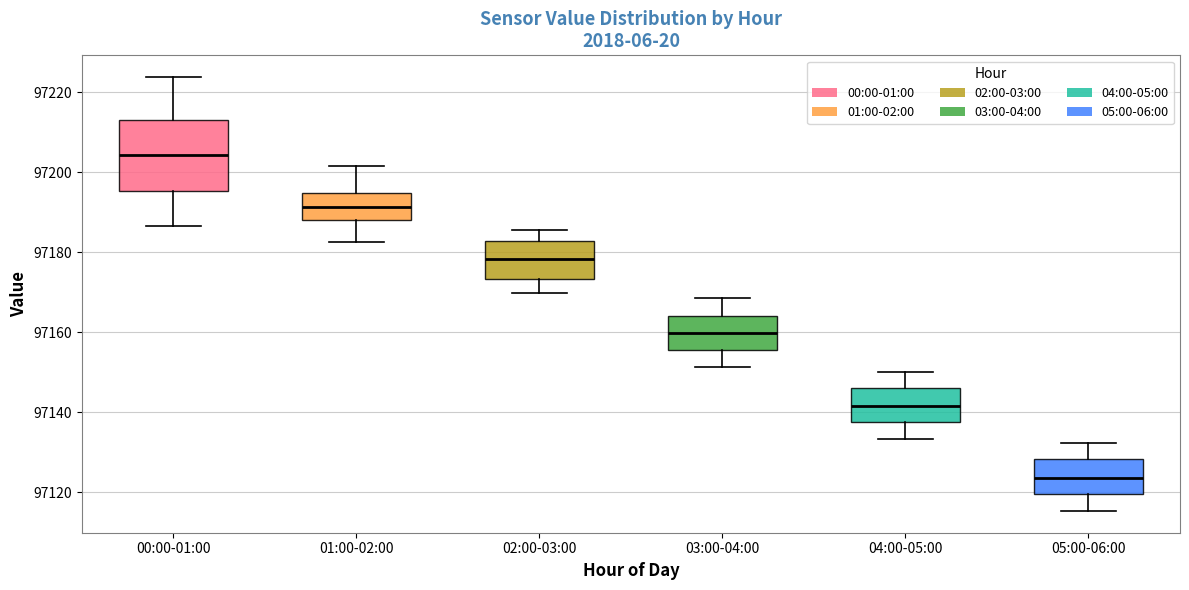

Comparing the boxes themselves (not the whiskers), which one is the tallest?

00:00-01:00